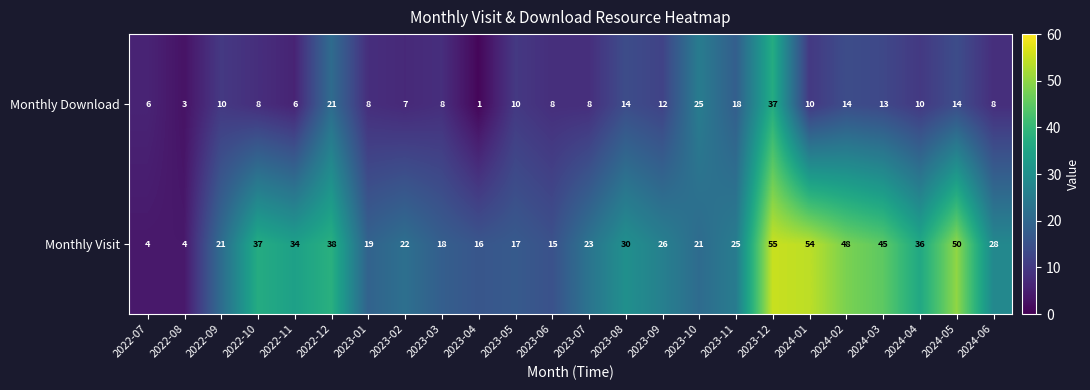

What is the average value of the Monthly Download series?

12